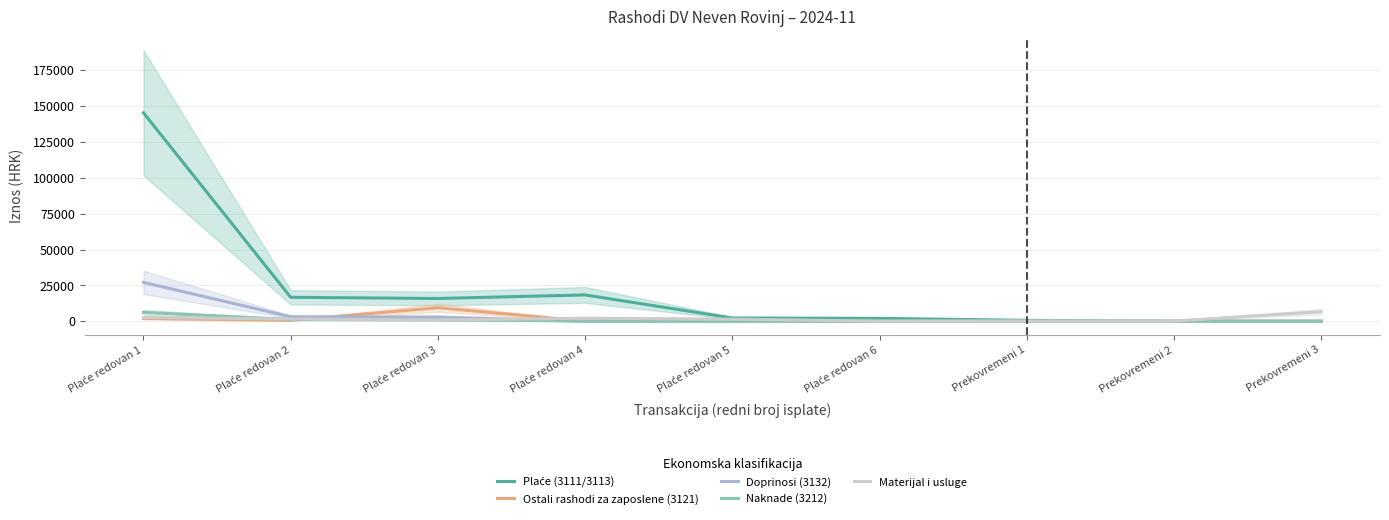

Which series changed the most between Plaće redovan 1 and Plaće redovan 2?

Plaće (3111/3113)